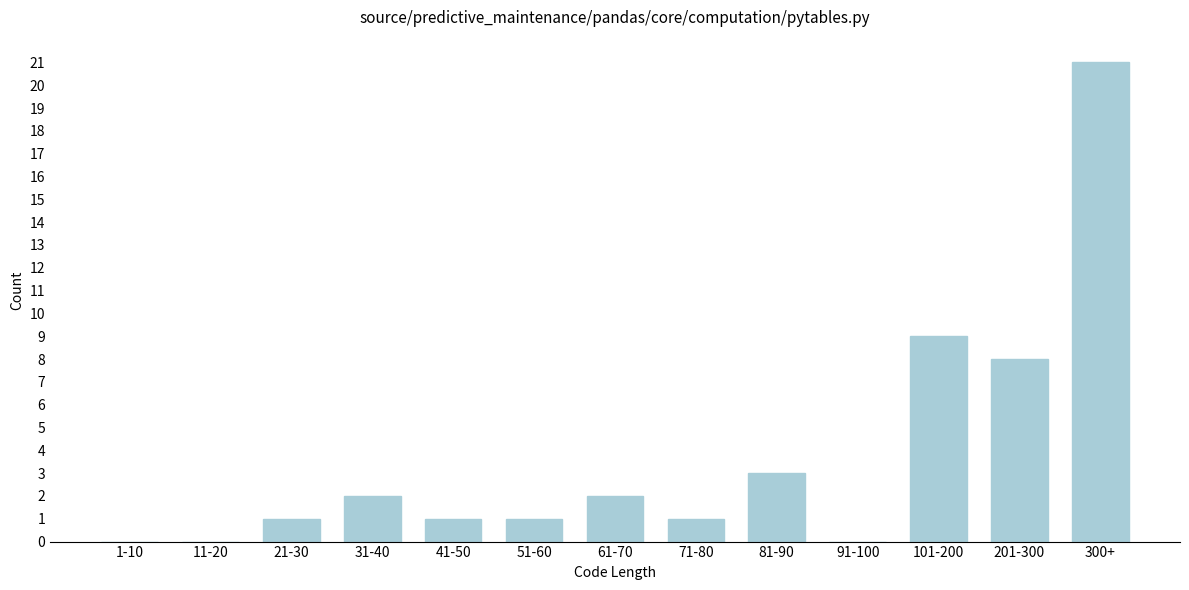

Reading right to left, extract all data points from this chart.

300+=21	201-300=8	101-200=9	91-100=0	81-90=3	71-80=1	61-70=2	51-60=1	41-50=1	31-40=2	21-30=1	11-20=0	1-10=0